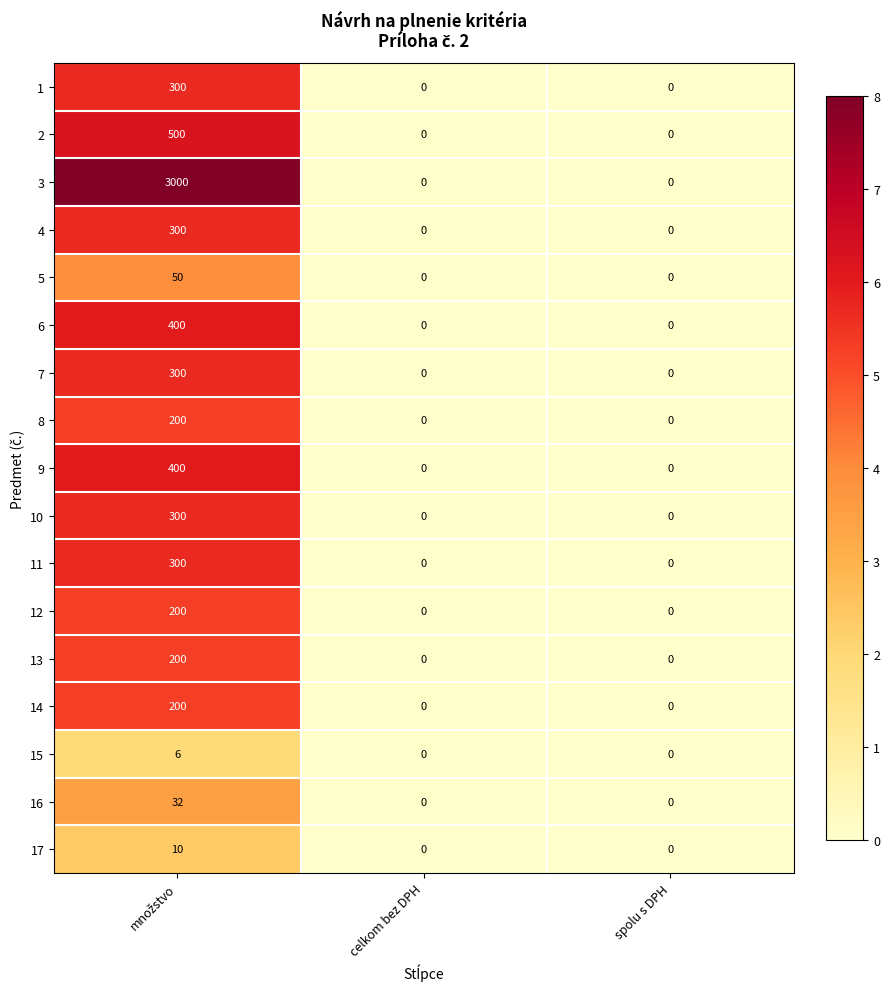

The 15 series shows 0 at spolu s DPH. True or false?

True